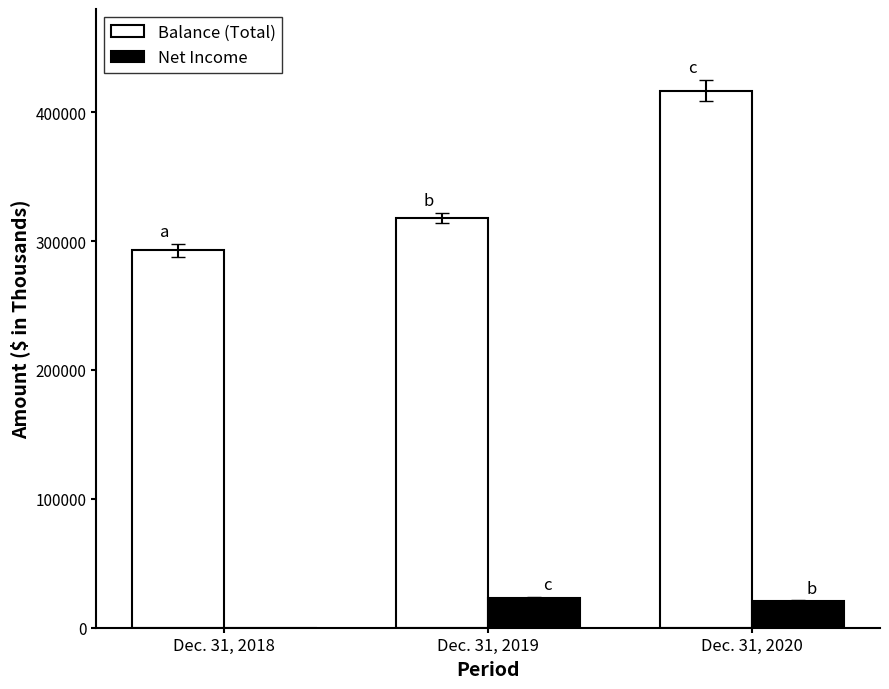

Which series has the widest spread of values?

Balance (Total)